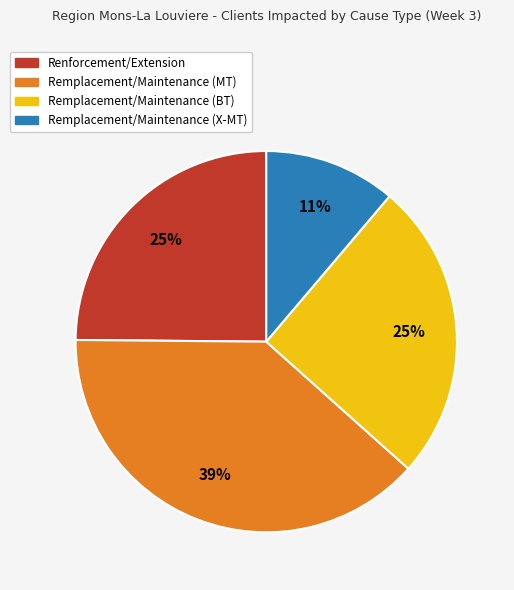

Between Remplacement/Maintenance (MT) and Renforcement/Extension, which is larger?

Remplacement/Maintenance (MT)